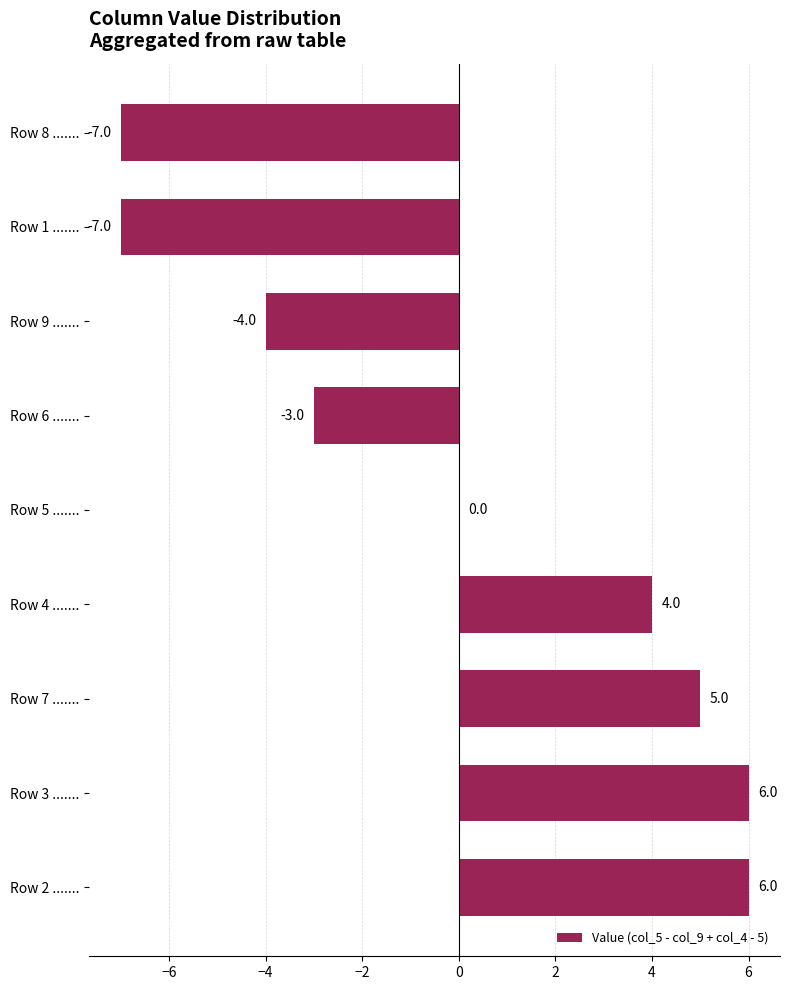

How many series are shown in this chart?

1